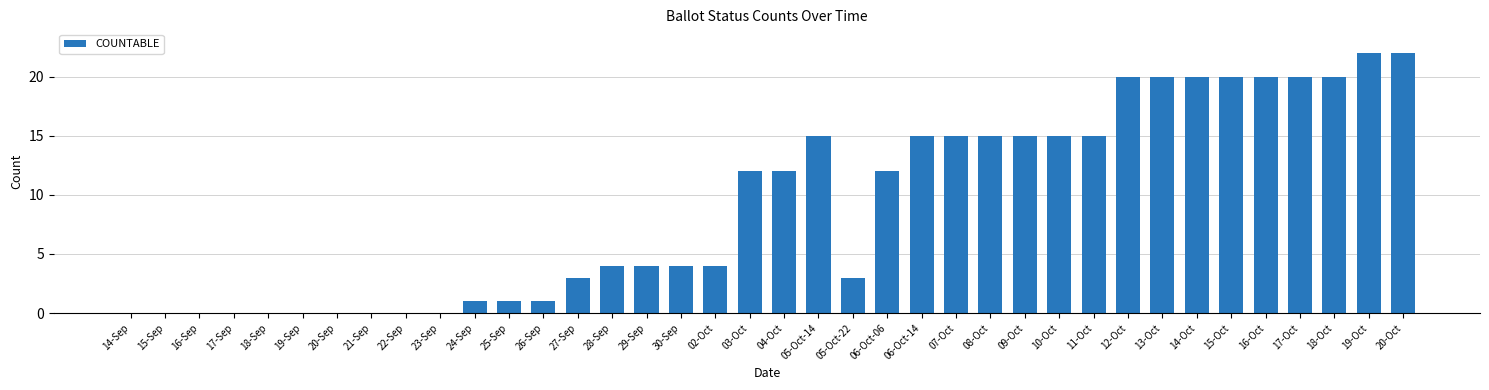

What is the maximum value shown in the chart?

22